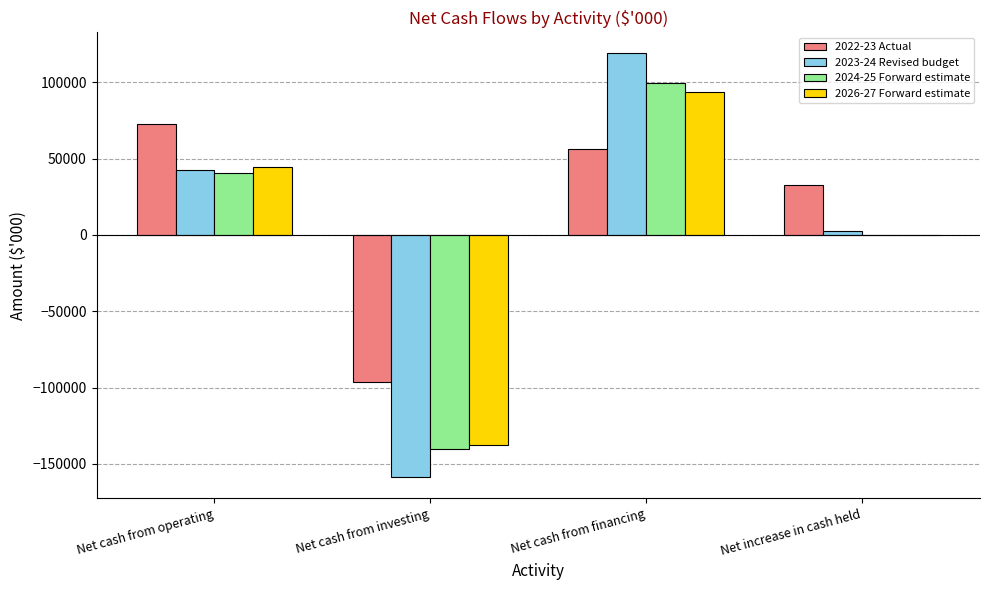

Is the value of 2026-27 Forward estimate at Net cash from operating greater than the value of 2023-24 Revised budget at Net cash from investing?

Yes